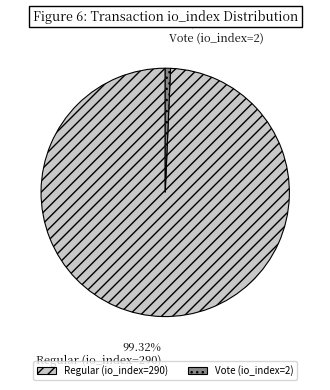

What is the smallest slice in the pie chart?

Vote (io_index=2)